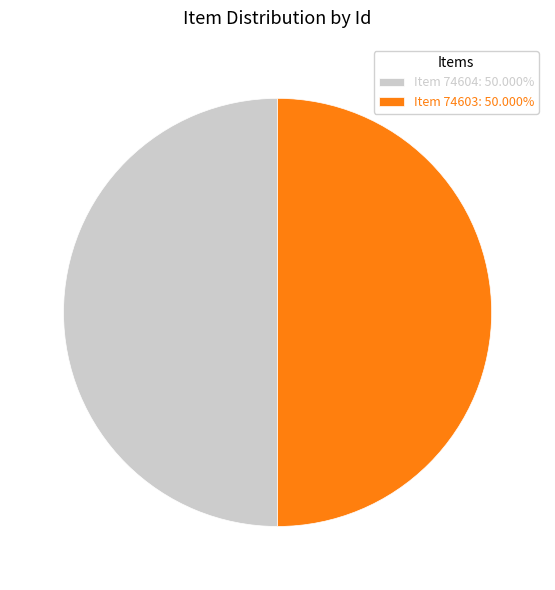

Combined, do Item 74604: 50.000% and Item 74603: 50.000% account for over 50%?

Yes